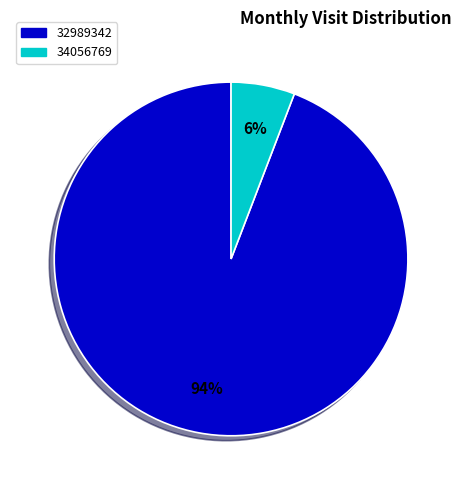

To the nearest percent, what portion does 34056769 represent?

6%